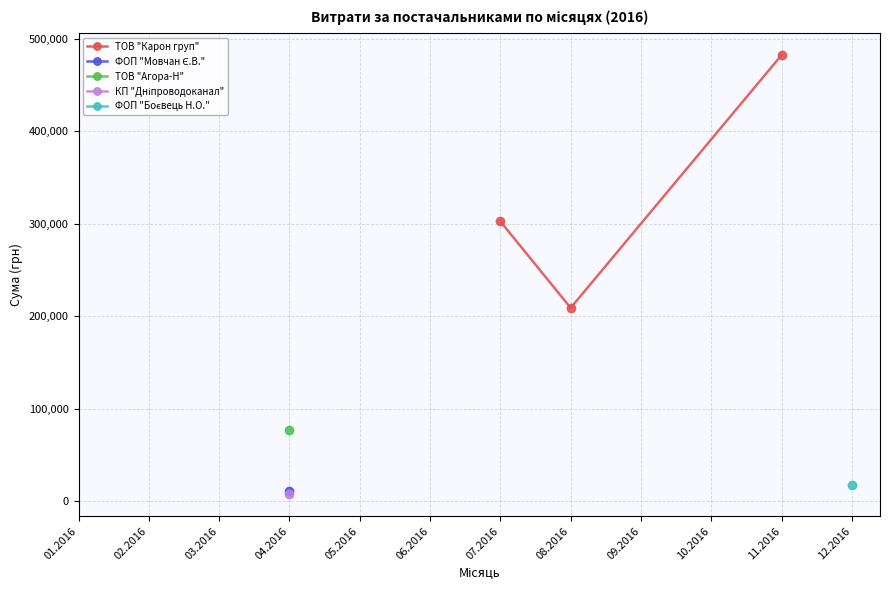

Is this an area chart (filled region under the line)?

No